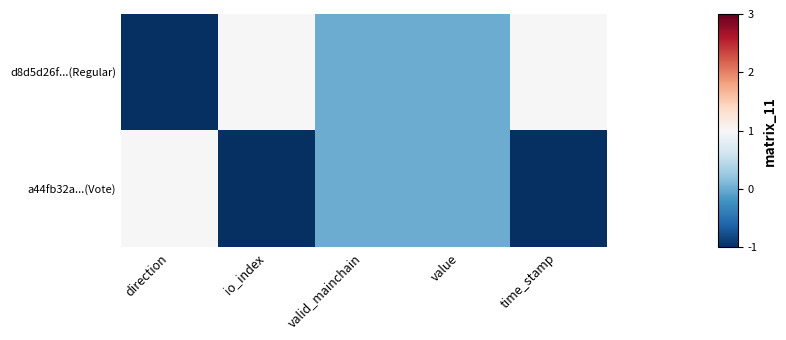

Rank the series by their average value, from lowest to highest.

a44fb32a...(Vote), d8d5d26f...(Regular)